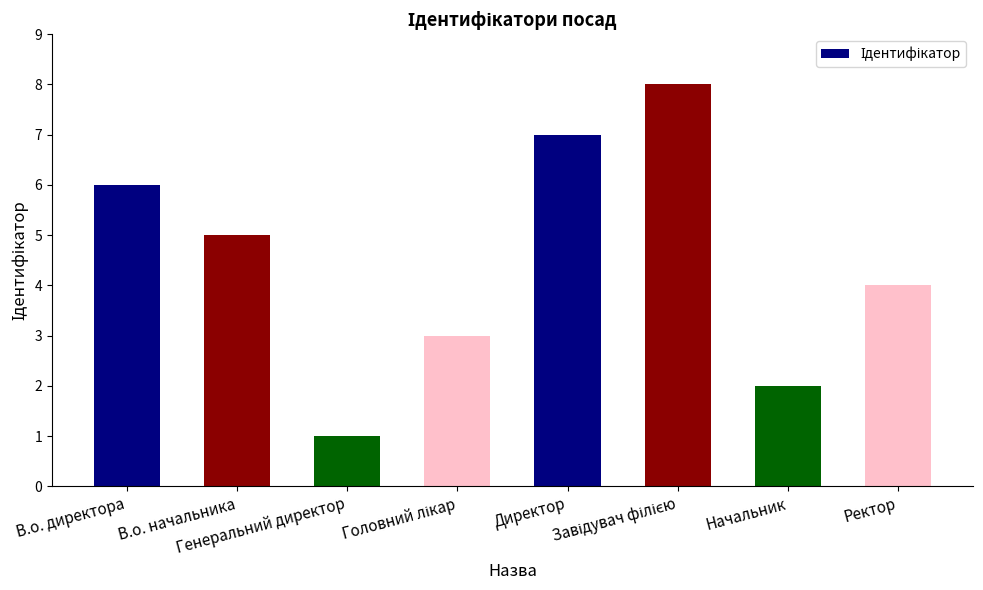

What is the greatest value displayed?

8